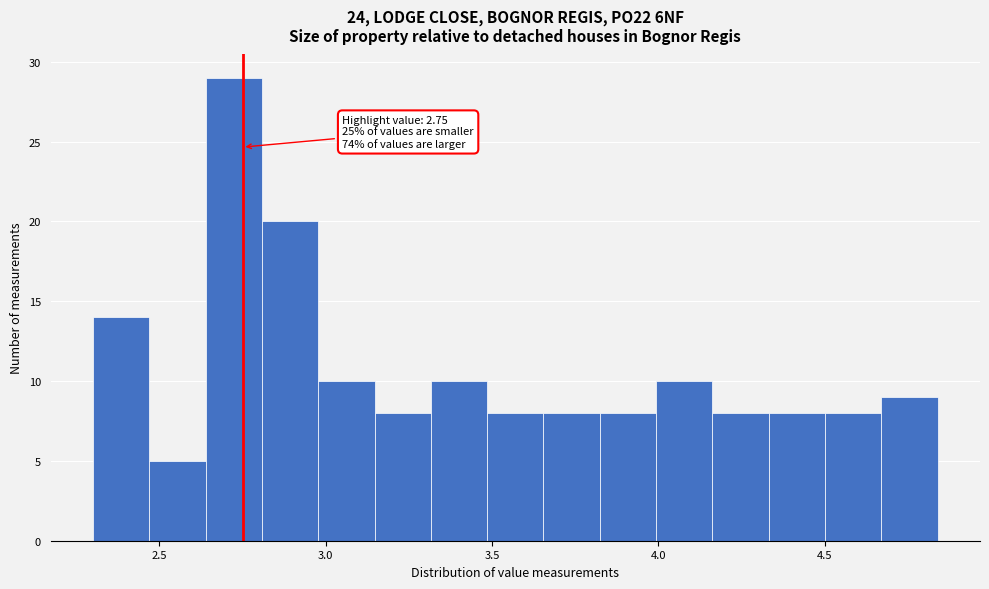

Around what value on the x-axis is the tallest bar? Give the approximate position of its centre, as read against the axis.

2.70